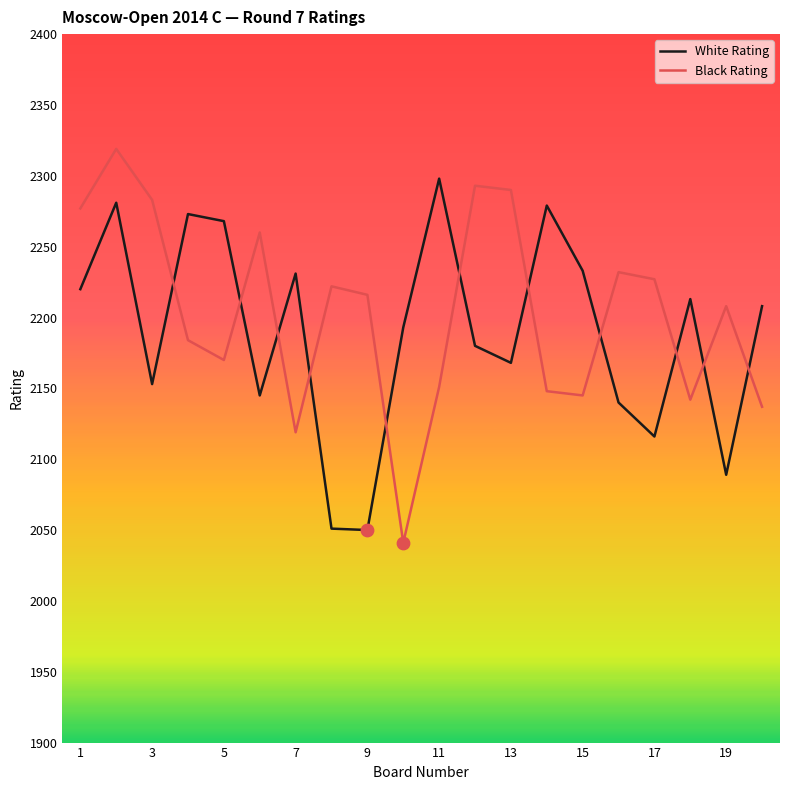

Rank the series by their maximum value, from highest to lowest.

Black Rating, White Rating